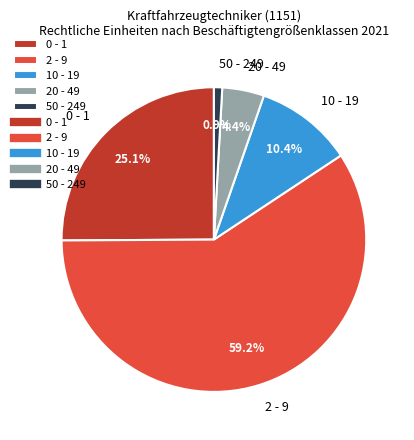

What percentage is the 2 - 9 slice, to the nearest percent?

59%